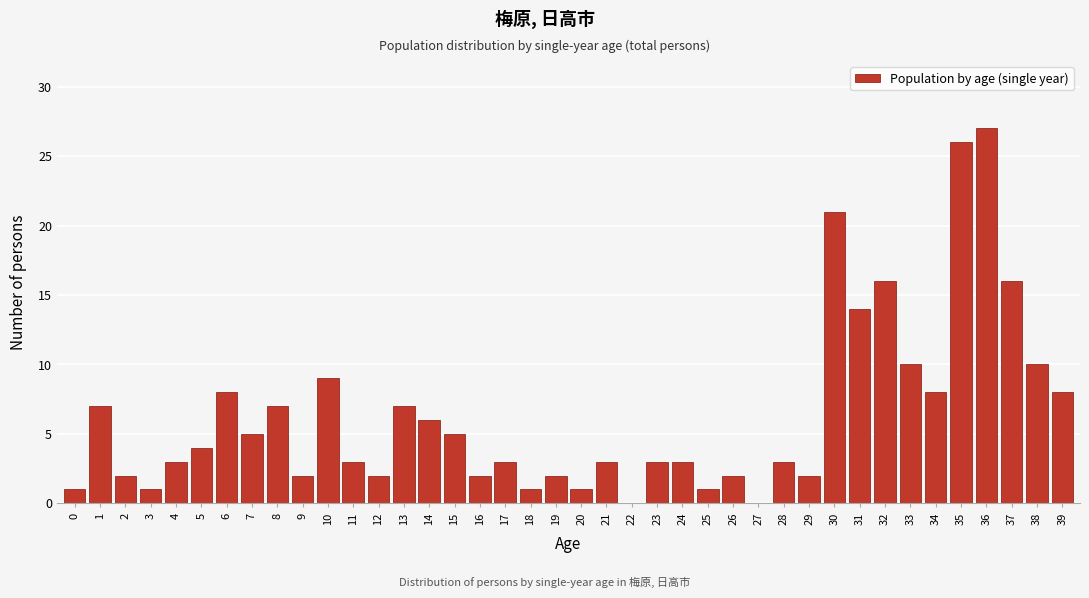

What is the sum of all values?

254